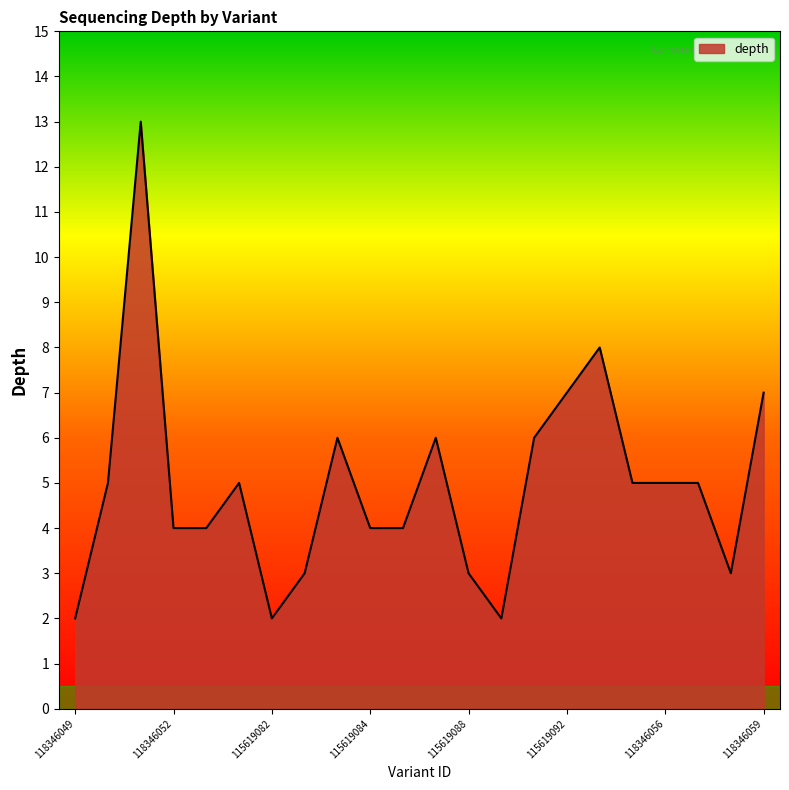

What is the difference between the maximum and minimum values?

11